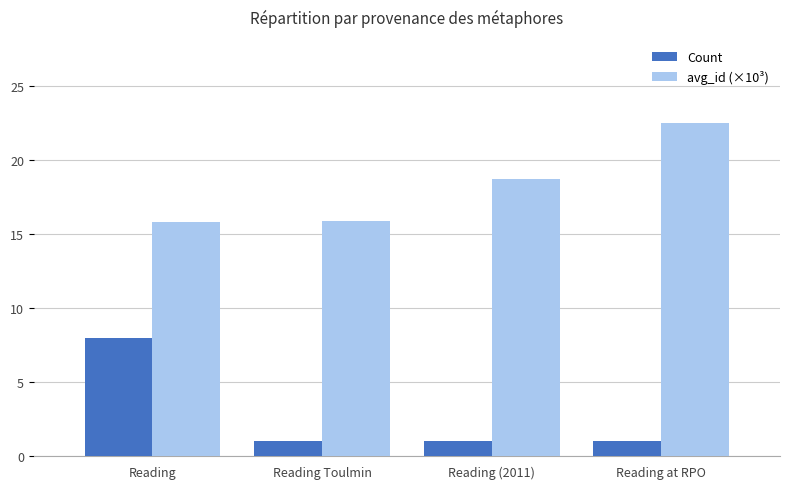

What is the spread (max minus min) of values at Reading Toulmin?

14.9